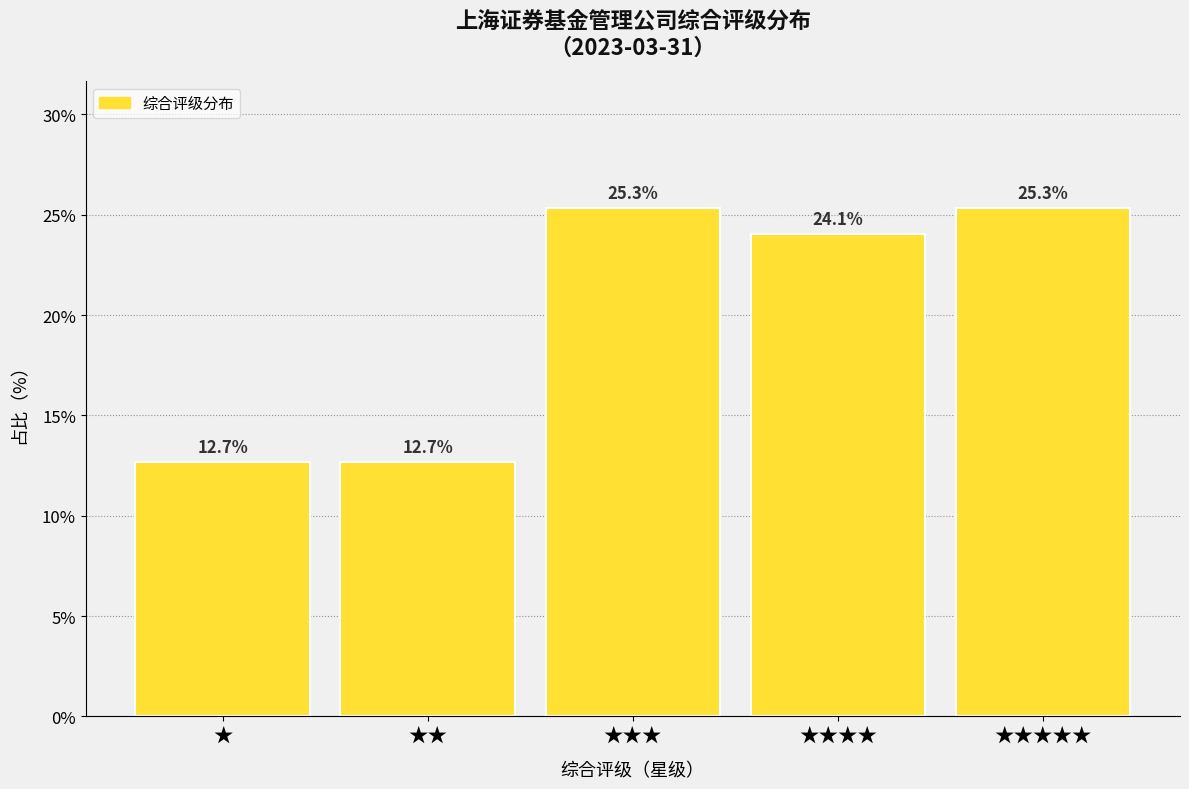

Reading right to left, what are all the values shown in this chart?

★★★★★=25.3	★★★★=24.1	★★★=25.3	★★=12.7	★=12.7